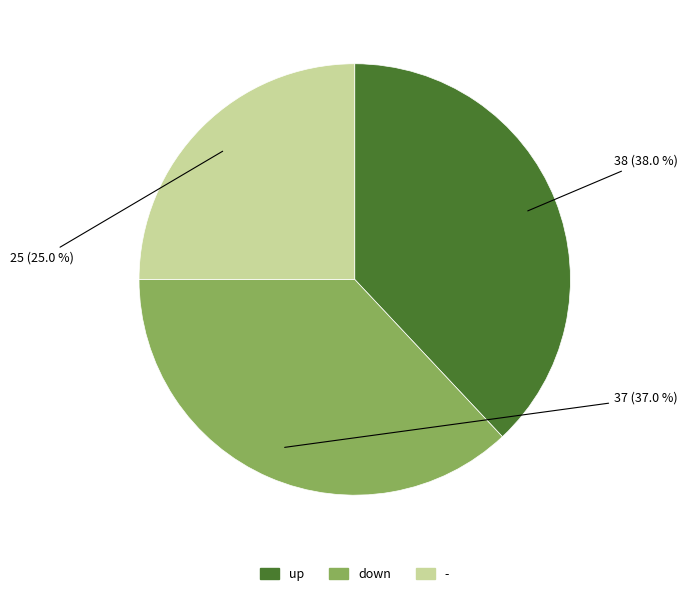

How much of the chart is everything except down?

63.0%